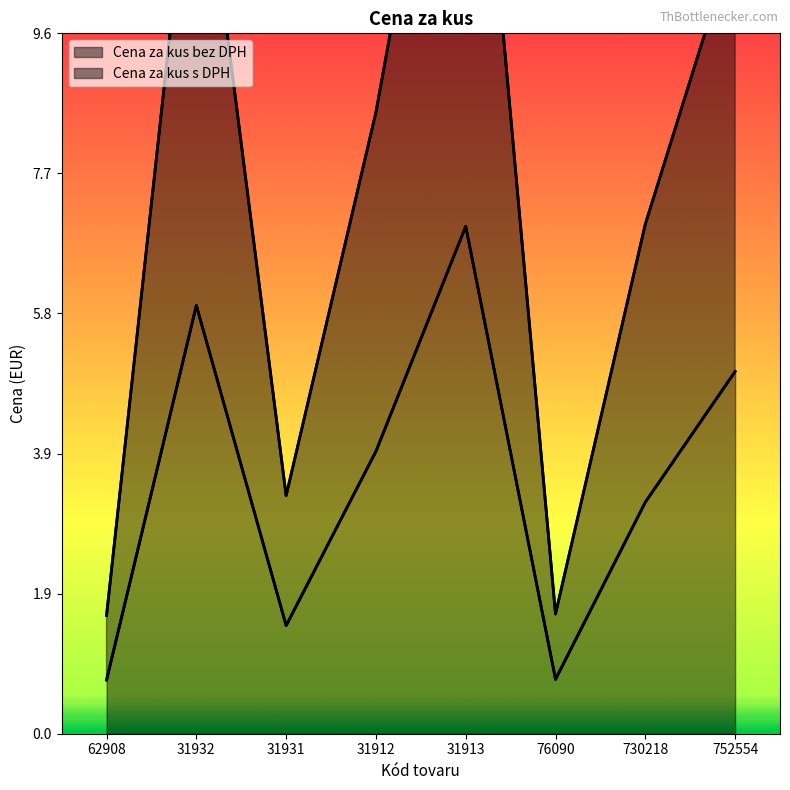

Is it true that Cena za kus bez DPH equals 0.7 at 62908?

True